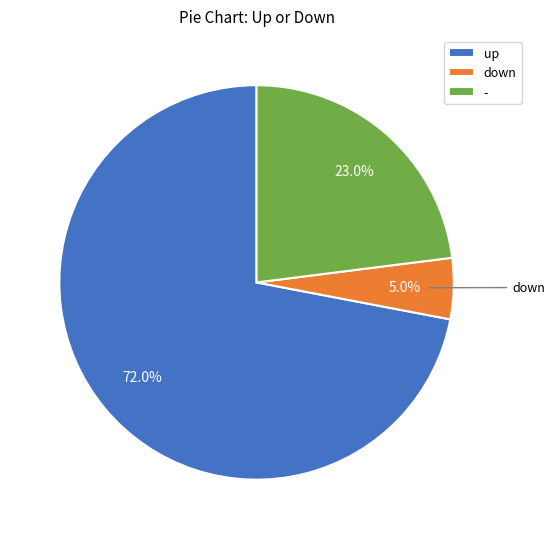

To the nearest percent, what portion does up represent?

72%